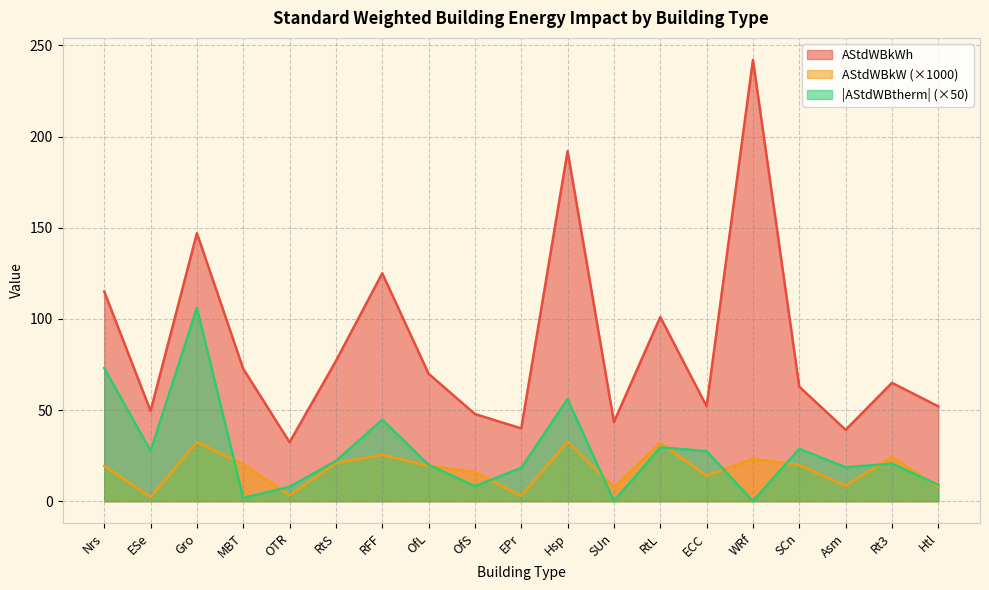

How many data points in AStdWBtherm are above 20?

10